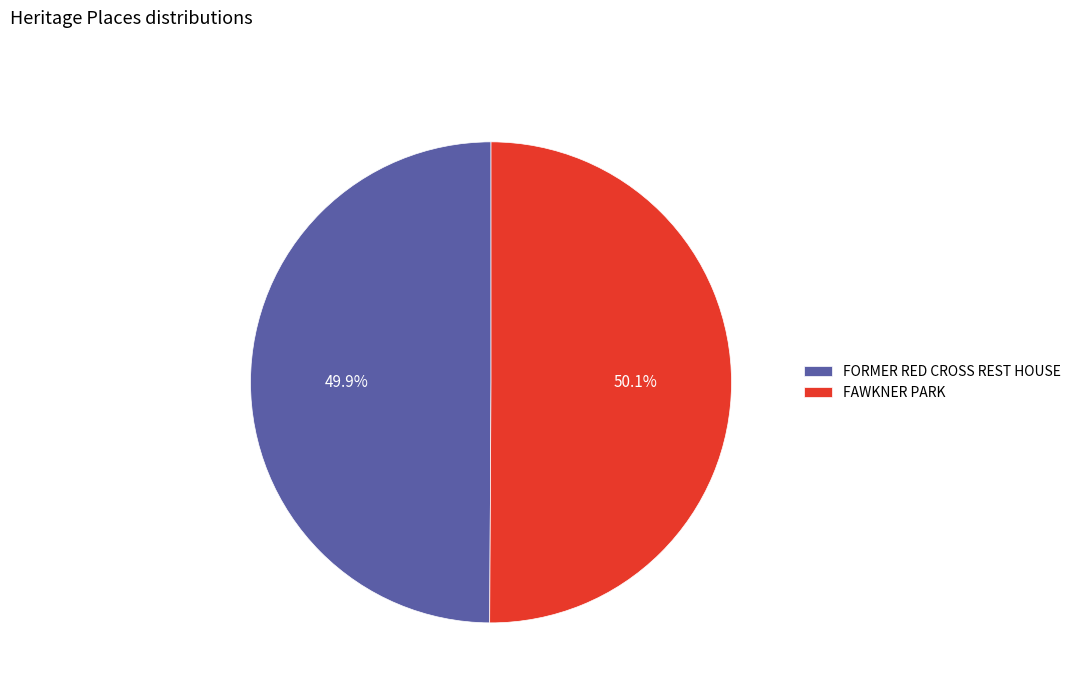

How many segments does this pie chart have?

2